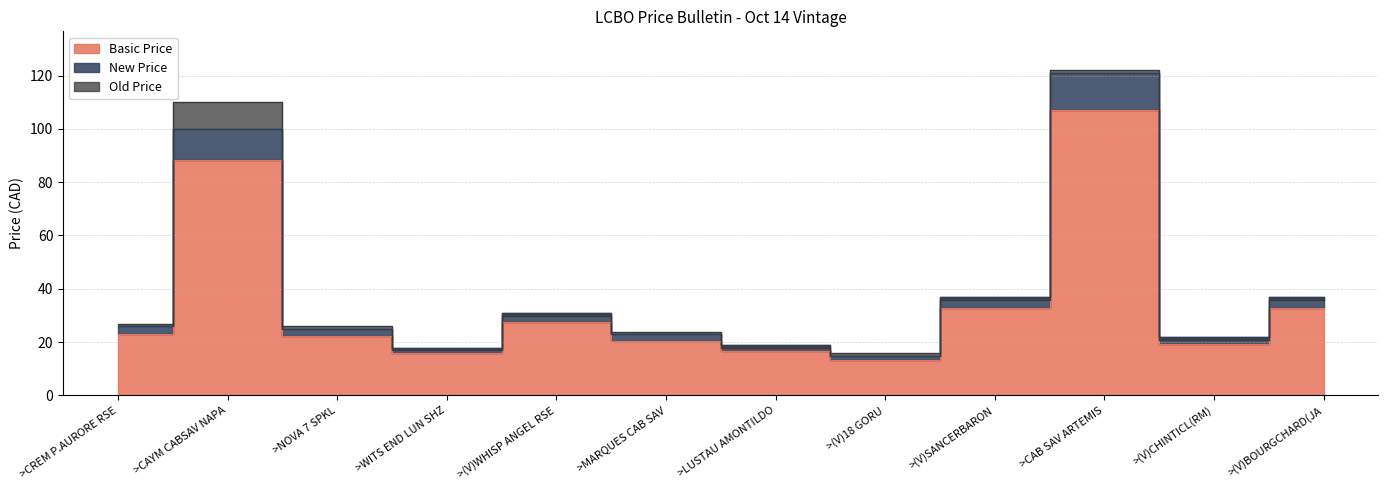

Reading left to right, extract all data points from this chart.

New Price: >CREM P.AURORE RSE=25.9	>CAYM CABSAV NAPA=100.0	>NOVA 7 SPKL=24.9	>WITS END LUN SHZ=17.9	>(V)WHISP ANGEL RSE=30.9	>MARQUES CAB SAV=22.9	>LUSTAU AMONTILDO=18.9	>(V)18 GORU=14.9	>(V)SANCERBARON=37.0	>CAB SAV ARTEMIS=121.0	>(V)CHINTICL(RM)=21.9	>(V)BOURGCHARD(JA=37.0
Old Price: >CREM P.AURORE RSE=26.9	>CAYM CABSAV NAPA=110.0	>NOVA 7 SPKL=25.9	>WITS END LUN SHZ=16.9	>(V)WHISP ANGEL RSE=29.9	>MARQUES CAB SAV=23.9	>LUSTAU AMONTILDO=17.9	>(V)18 GORU=15.9	>(V)SANCERBARON=36.0	>CAB SAV ARTEMIS=122.0	>(V)CHINTICL(RM)=20.9	>(V)BOURGCHARD(JA=36.0
Basic Price: >CREM P.AURORE RSE=23.0	>CAYM CABSAV NAPA=88.5	>NOVA 7 SPKL=22.1	>WITS END LUN SHZ=15.9	>(V)WHISP ANGEL RSE=27.4	>MARQUES CAB SAV=20.3	>LUSTAU AMONTILDO=16.8	>(V)18 GORU=13.2	>(V)SANCERBARON=32.7	>CAB SAV ARTEMIS=107.1	>(V)CHINTICL(RM)=19.4	>(V)BOURGCHARD(JA=32.7